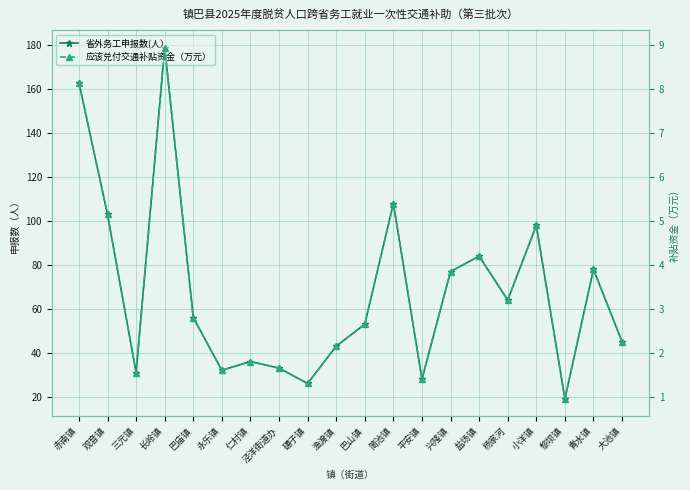

At how many categories does at least one series exceed 62?

9